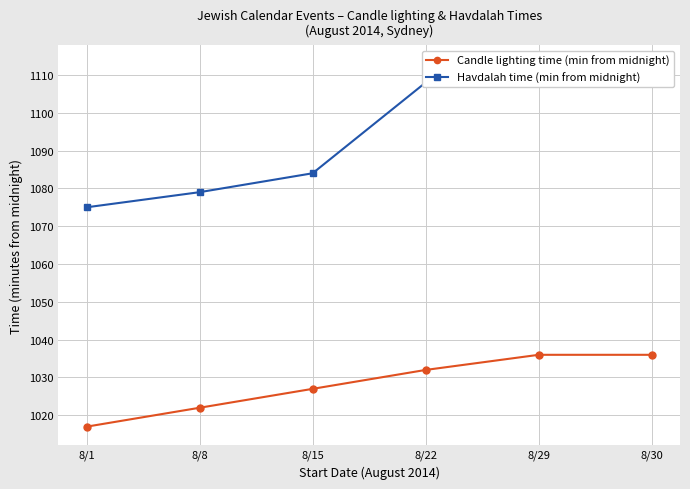

The value of Havdalah time (min from midnight) at 8/22 is 1108. True or false?

True